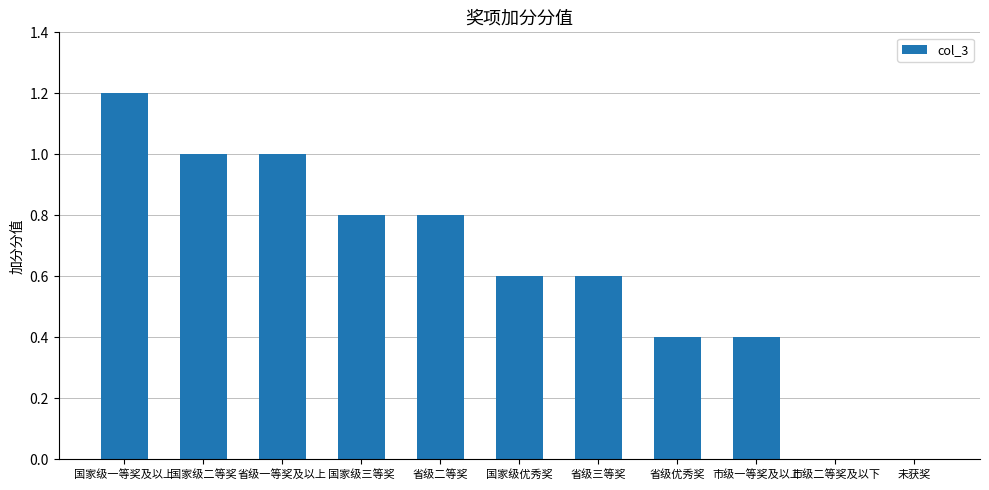

What is the sum of all values?

6.8